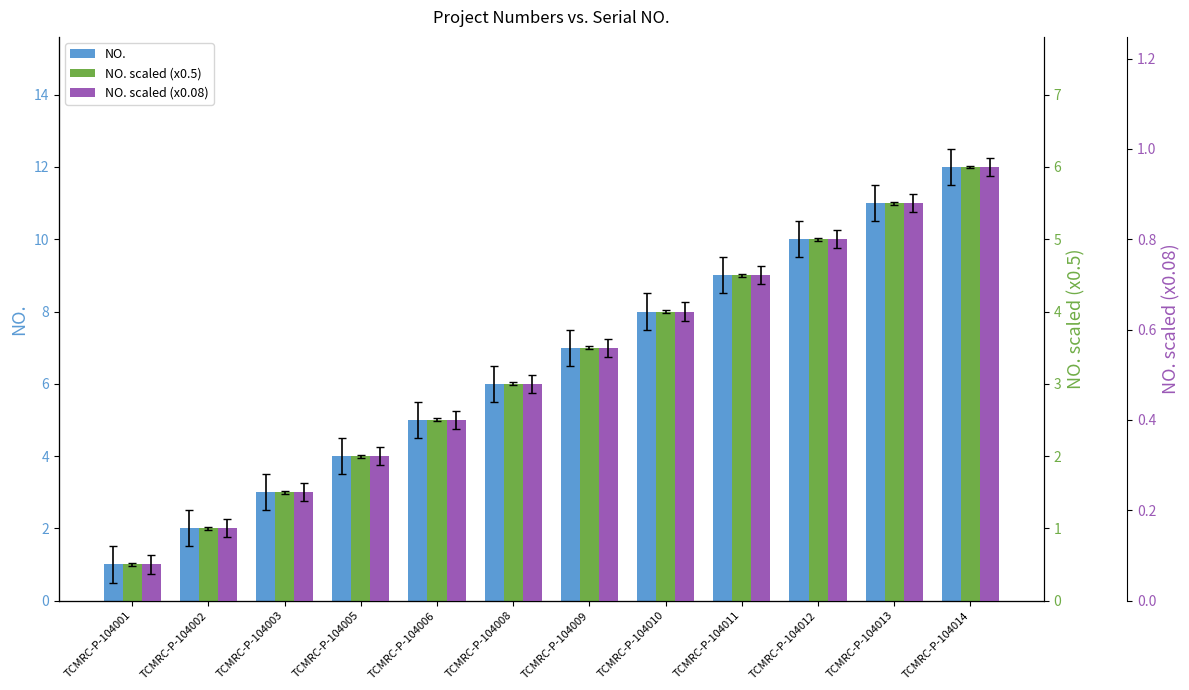

Rank the series by their average value, from lowest to highest.

NO. scaled (x0.08), NO. scaled (x0.5), NO.